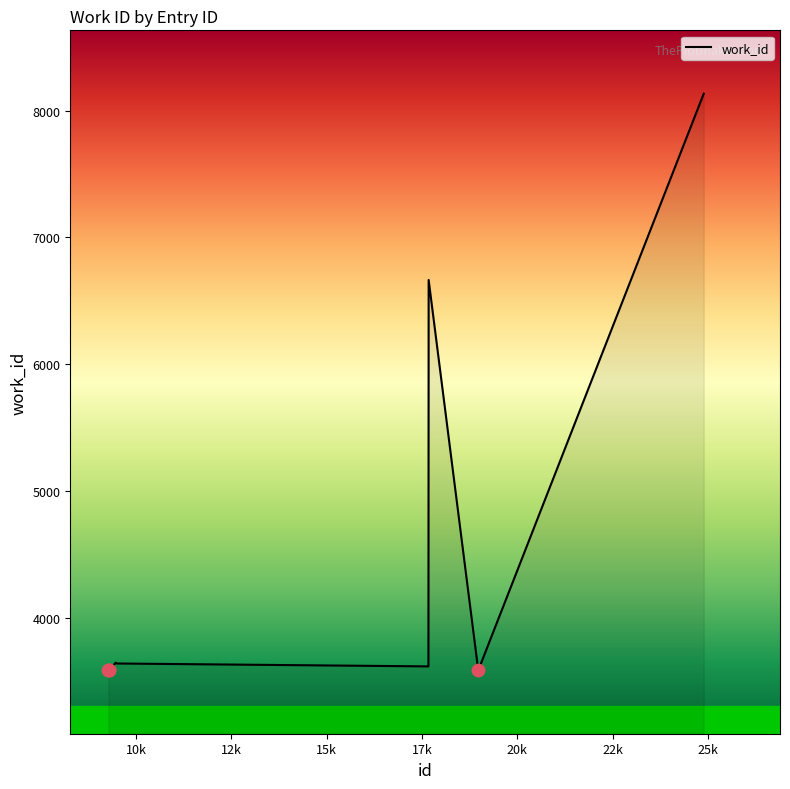

What is the difference between the maximum and minimum values?

4548